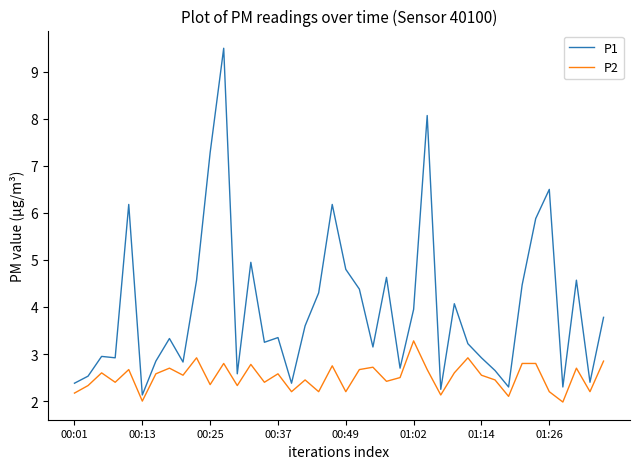

Rank the series by their maximum value, from highest to lowest.

P1, P2